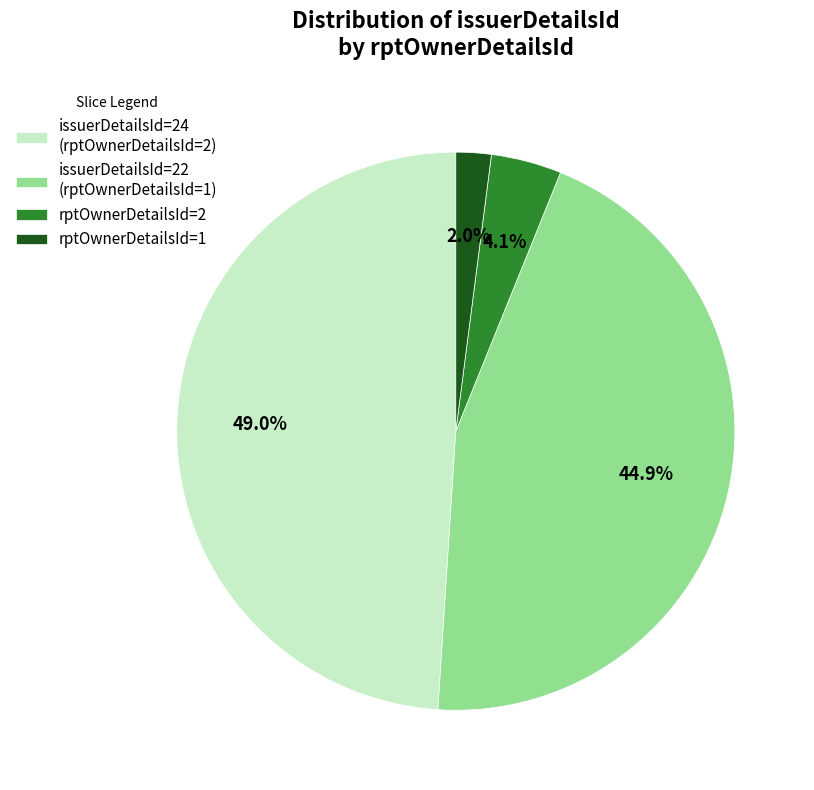

Rank the categories by value from highest to lowest.

issuerDetailsId=24 (rptOwnerDetailsId=2), issuerDetailsId=22 (rptOwnerDetailsId=1), rptOwnerDetailsId=2, rptOwnerDetailsId=1